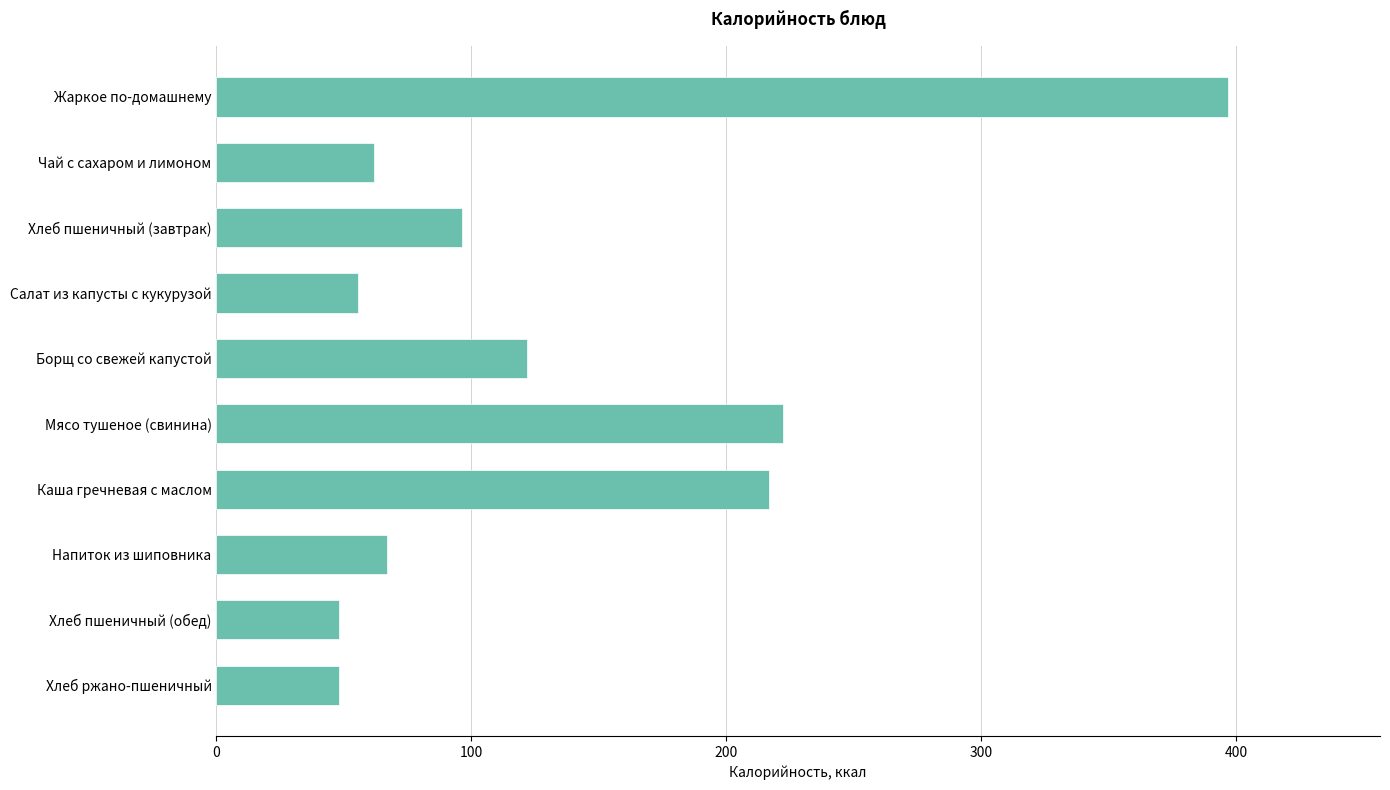

At which label is the value closest to 222?

Мясо тушеное (свинина)